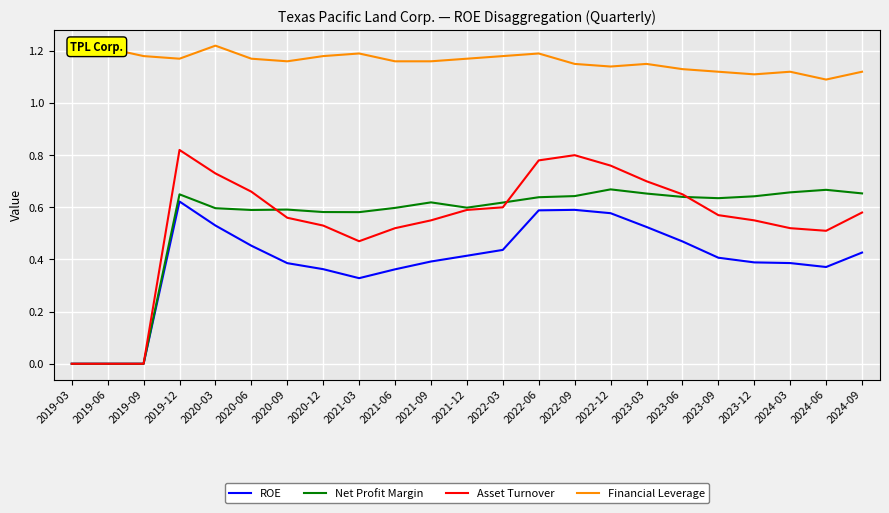

Between 2019-06 and 2020-03, which series saw the biggest shift?

Asset Turnover